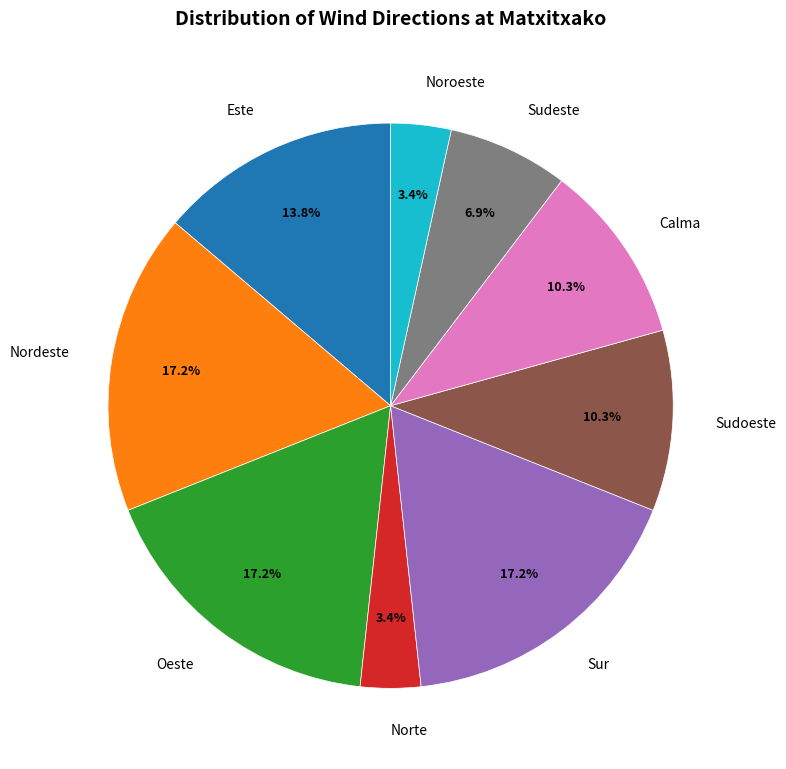

How many slices are in this pie chart?

9